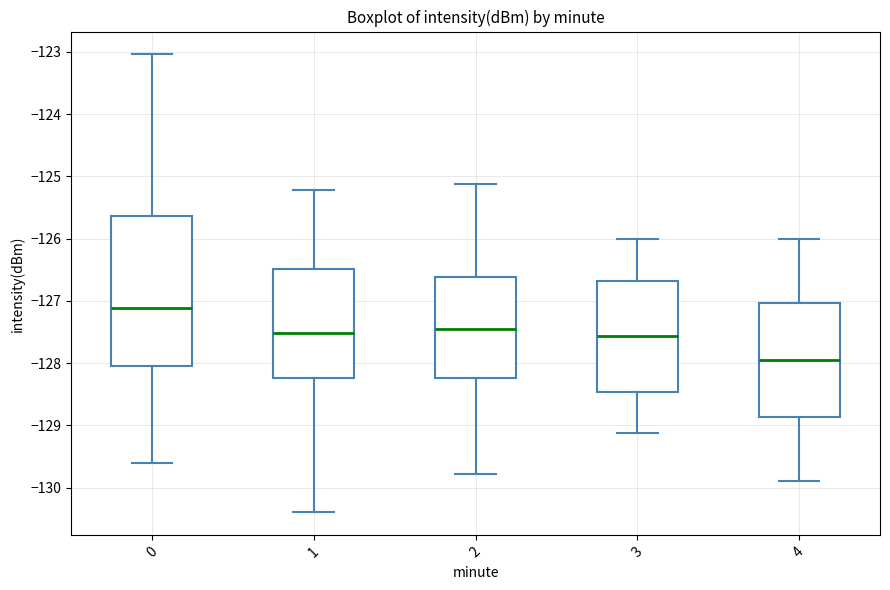

Reading left to right, read every box against the y-axis: the position of its median line, the range the box covers, and the ends of its whiskers. The values are not printed on the chart, so give them approximately, as read against the axis.

0: median -127.1, box -128.0 to -125.6, whiskers -129.6 to -123.0
1: median -127.5, box -128.2 to -126.5, whiskers -130.4 to -125.2
2: median -127.5, box -128.2 to -126.6, whiskers -129.8 to -125.1
3: median -127.6, box -128.5 to -126.7, whiskers -129.1 to -126.0
4: median -128.0, box -128.9 to -127.0, whiskers -129.9 to -126.0